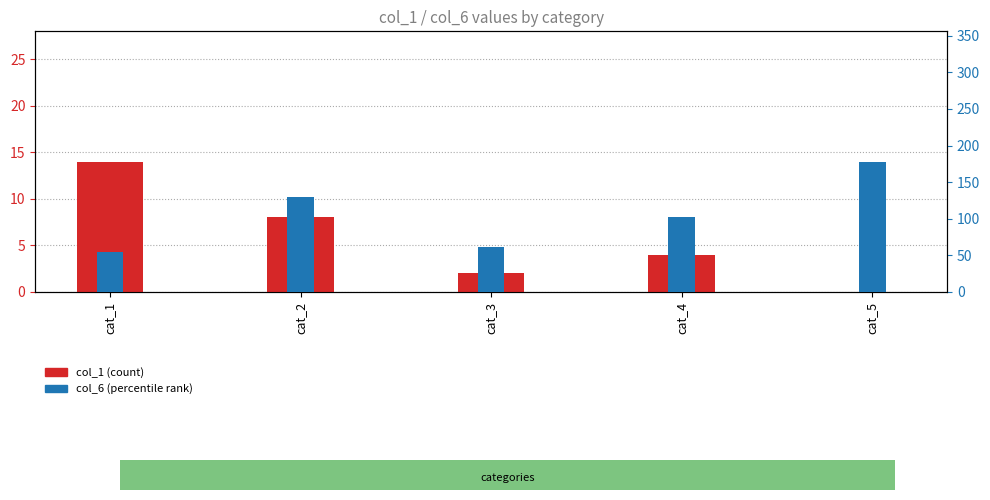

Reading left to right, extract all data points from this chart.

col_1 (count): cat_1=14	cat_2=8	cat_3=2	cat_4=4	cat_5=0
col_6 (percentile): cat_1=55	cat_2=130	cat_3=62	cat_4=103	cat_5=178